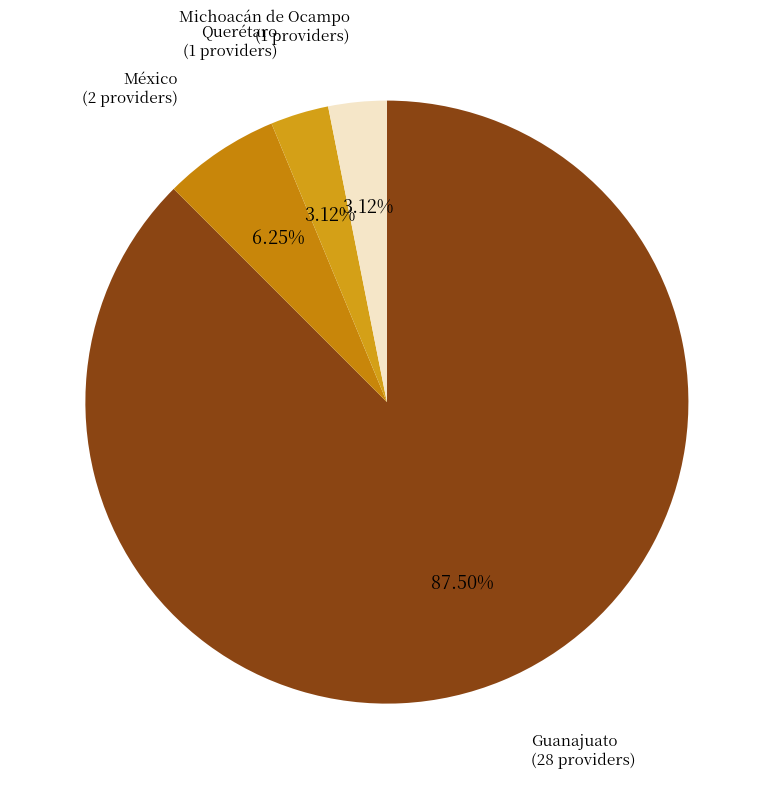

To the nearest percent, what is the combined percentage of Guanajuato and Querétaro?

91%